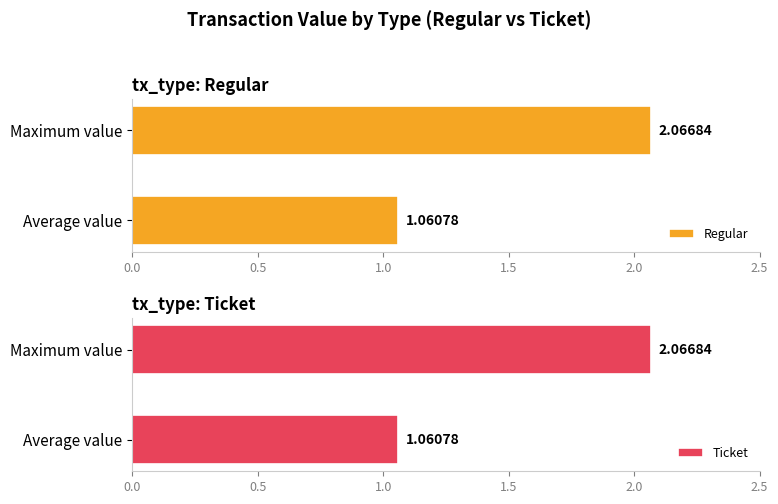

List the labels in order of Regular value, smallest first.

Average value, Maximum value